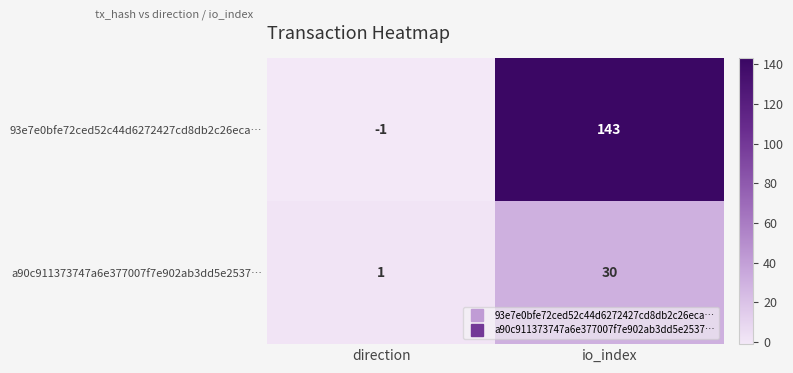

Rank the series by their average value, from lowest to highest.

a90c911373747a6e377007f7e902ab3dd5e2537…, 93e7e0bfe72ced52c44d6272427cd8db2c26eca…